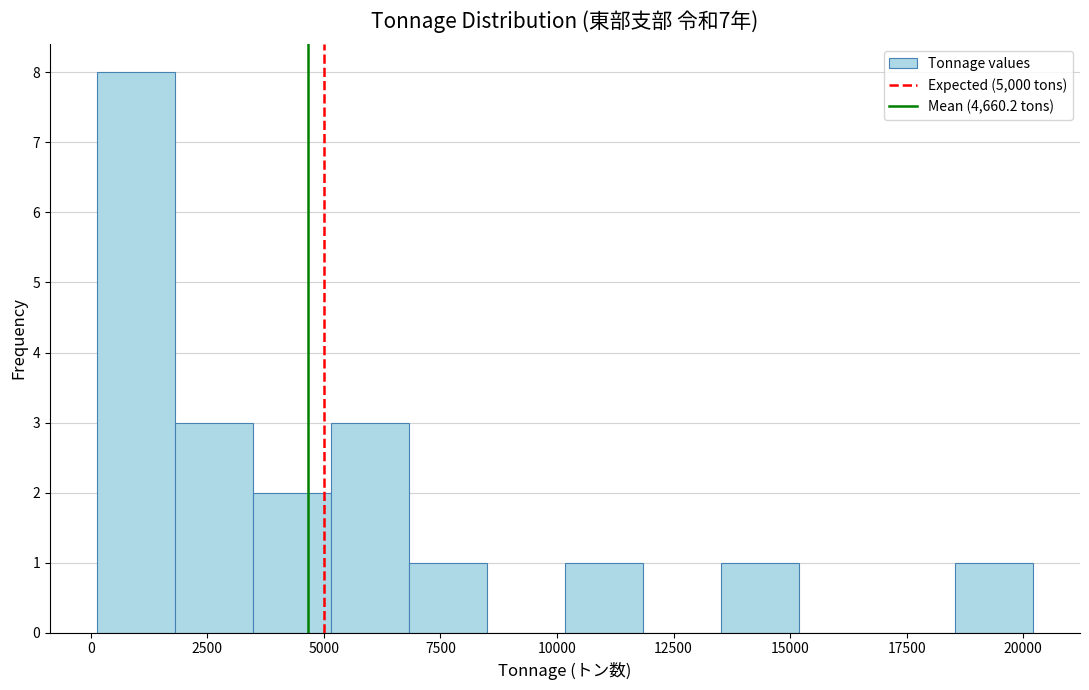

Around what value on the x-axis is the tallest bar? Give the approximate position of its centre, as read against the axis.

1000